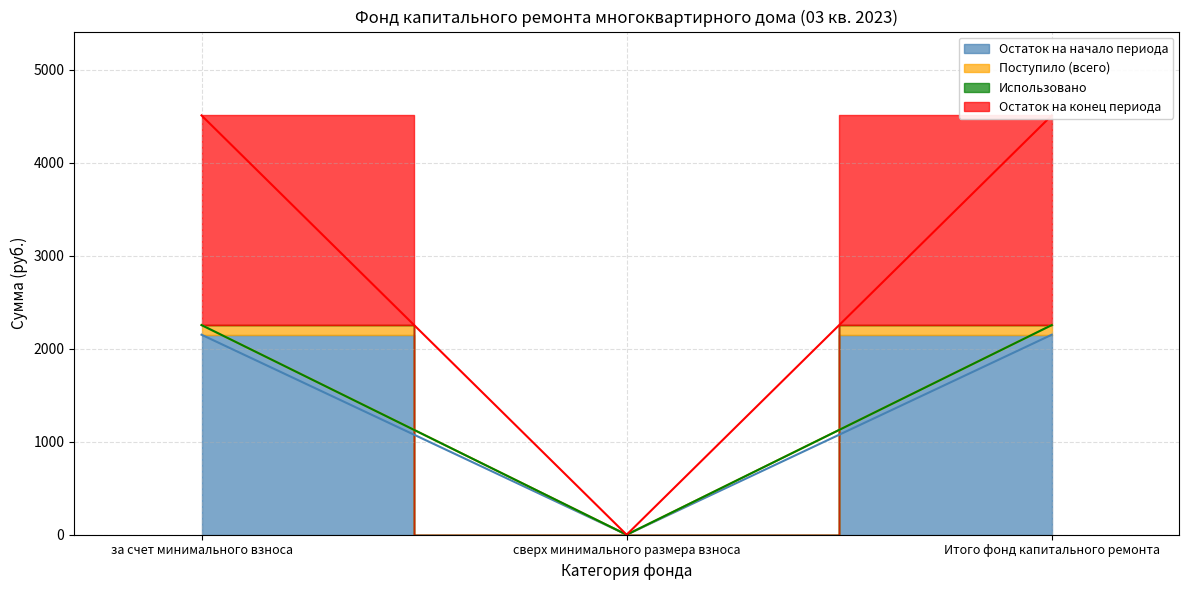

What is the label of the 1st point from the left?

за счет минимального взноса